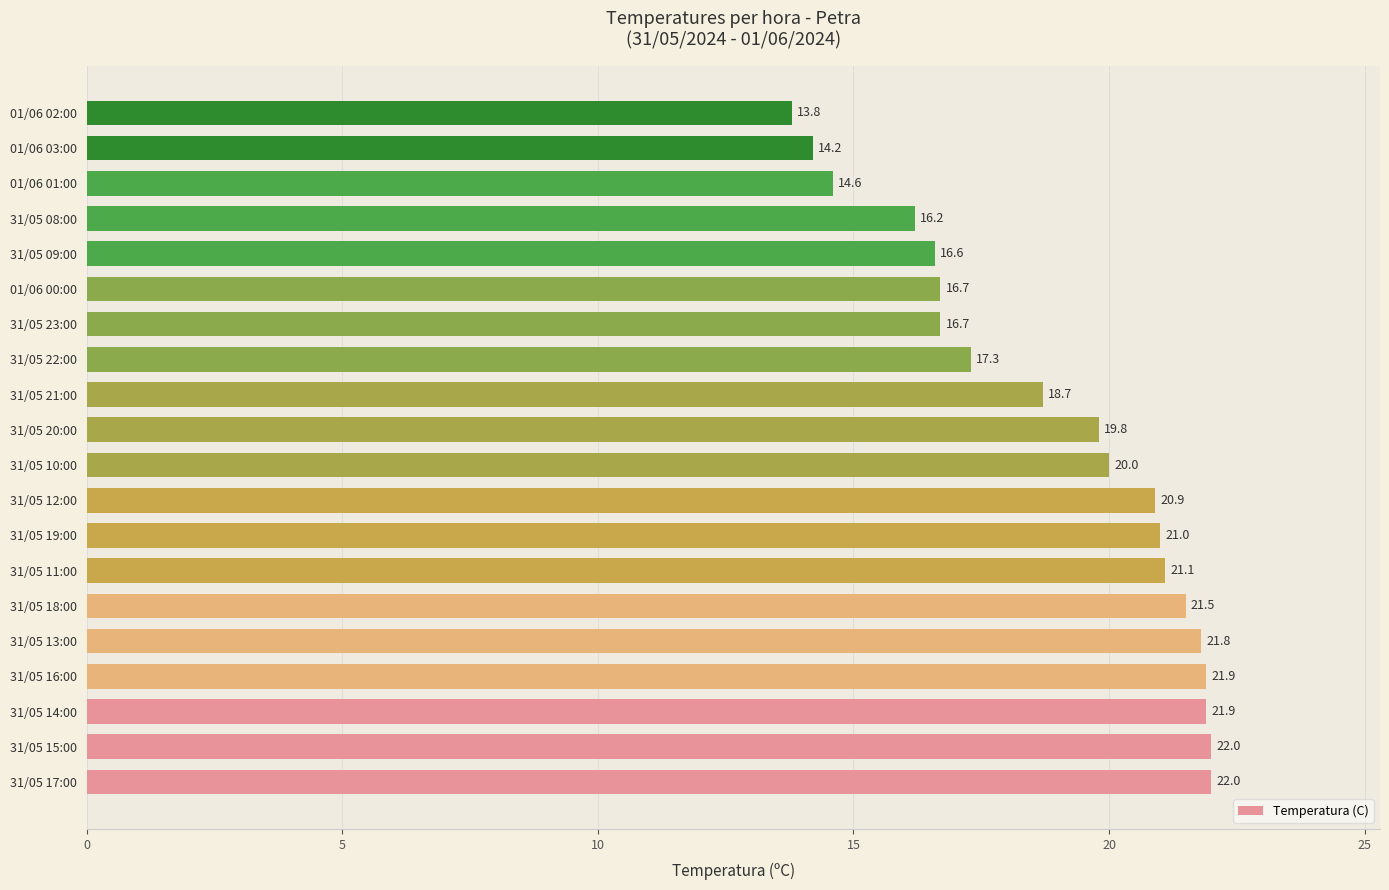

What is the approximate value at 31/05 15:00?

22.0